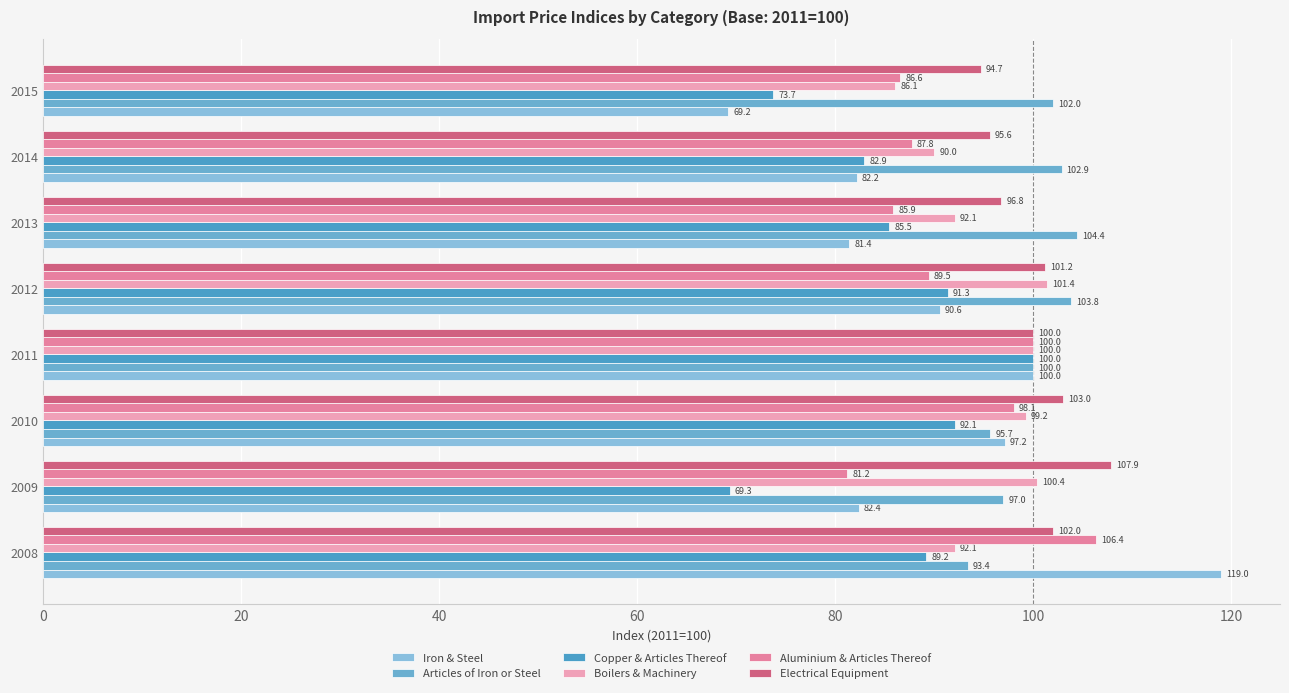

Reading left to right, what are all the values shown in this chart?

Iron & Steel: 119.0	82.4	97.2	100.0	90.6	81.4	82.2	69.2
Articles of Iron or Steel: 93.4	97.0	95.7	100.0	103.8	104.4	102.9	102.0
Copper & Articles Thereof: 89.2	69.3	92.1	100.0	91.3	85.5	82.9	73.7
Boilers & Machinery: 92.1	100.4	99.2	100.0	101.4	92.1	90.0	86.1
Aluminium & Articles Thereof: 106.4	81.2	98.1	100.0	89.5	85.9	87.8	86.6
Electrical Equipment: 102.0	107.9	103.0	100.0	101.2	96.8	95.6	94.7